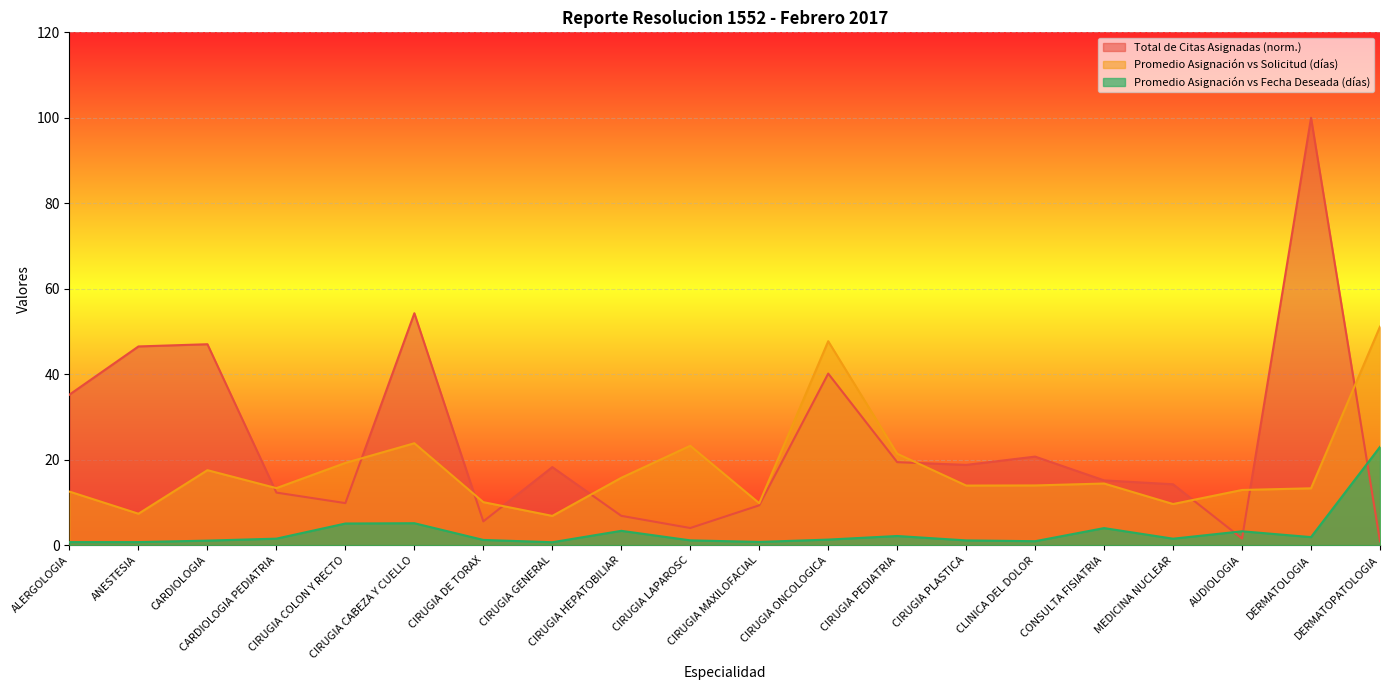

Reading right to left, list all the values displayed in this chart.

Total de Citas Asignadas: 0.9	100.0	1.6	14.2	15.2	20.7	18.8	19.4	40.2	9.3	4.0	6.9	18.3	5.6	54.3	9.8	12.3	47.0	46.5	35.2
Promedio Asignacion vs Solicitud: 51.1	13.3	12.9	9.6	14.4	14.0	13.9	21.4	47.7	9.8	23.3	15.8	6.8	10.1	23.9	19.2	13.3	17.6	7.4	12.5
Promedio Asignacion vs Fecha Deseada: 23.0	1.9	3.2	1.5	4.0	0.9	1.1	2.1	1.3	0.8	1.1	3.4	0.7	1.2	5.1	5.1	1.5	1.1	0.7	0.7